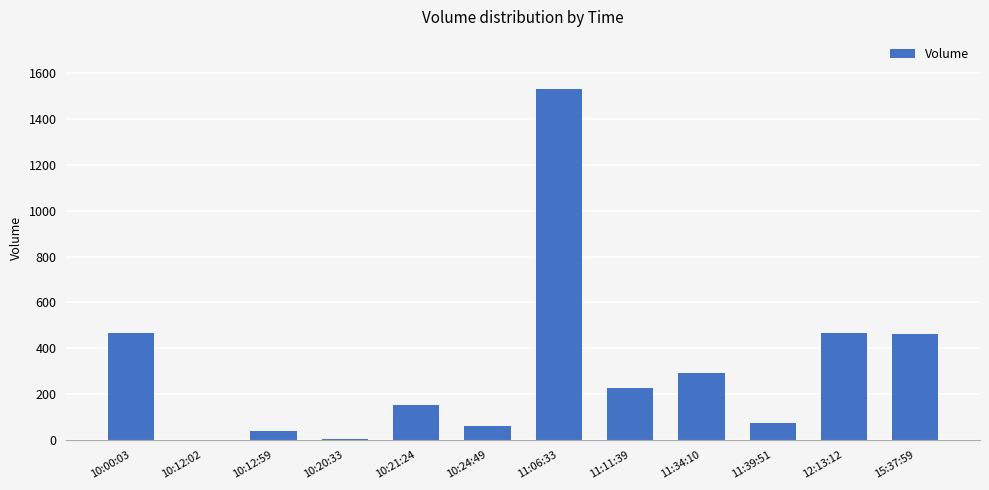

How many categories are shown in the chart?

12